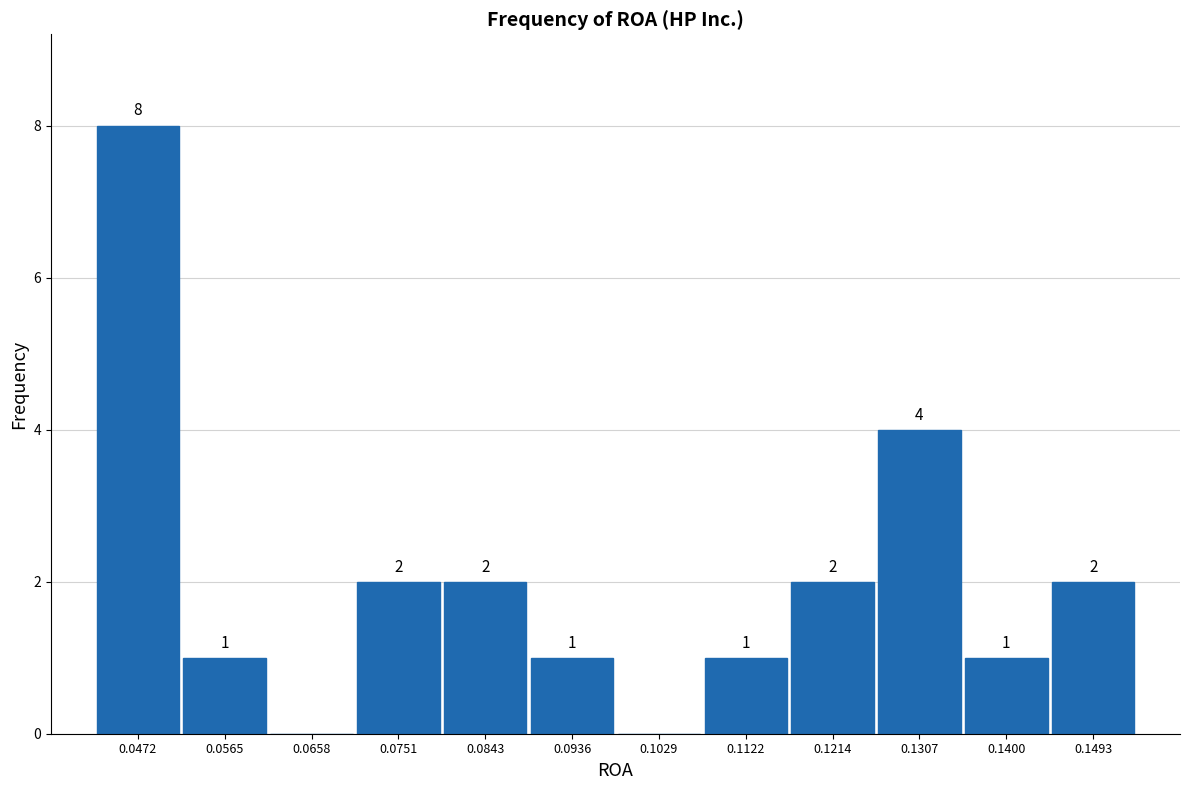

Which range on the x-axis has the tallest bar?

0.043 to 0.052